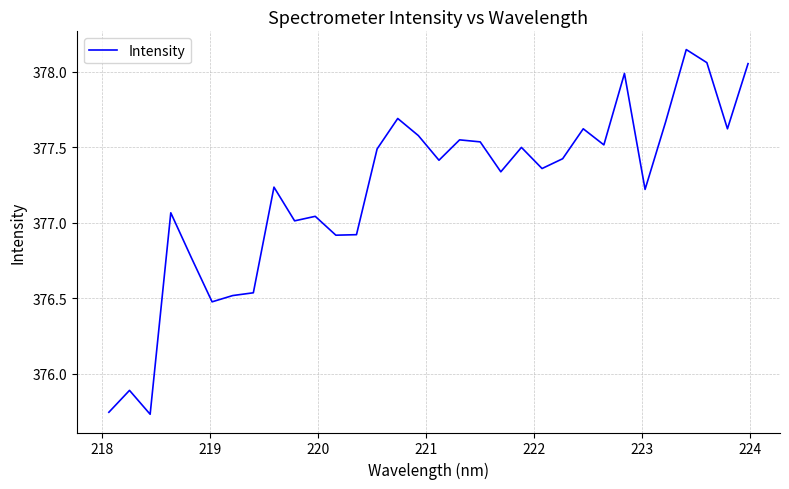

What is the difference between the maximum and minimum values?

2.4